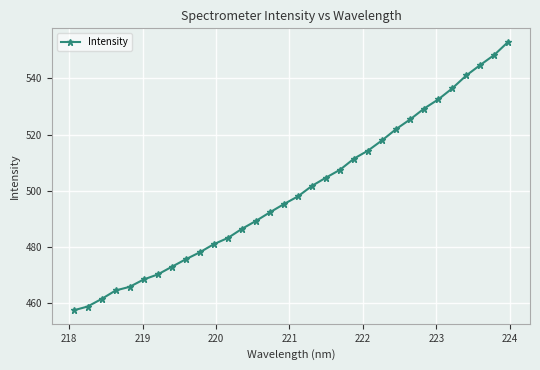

What is the value of the 20th point from the left?

507.5